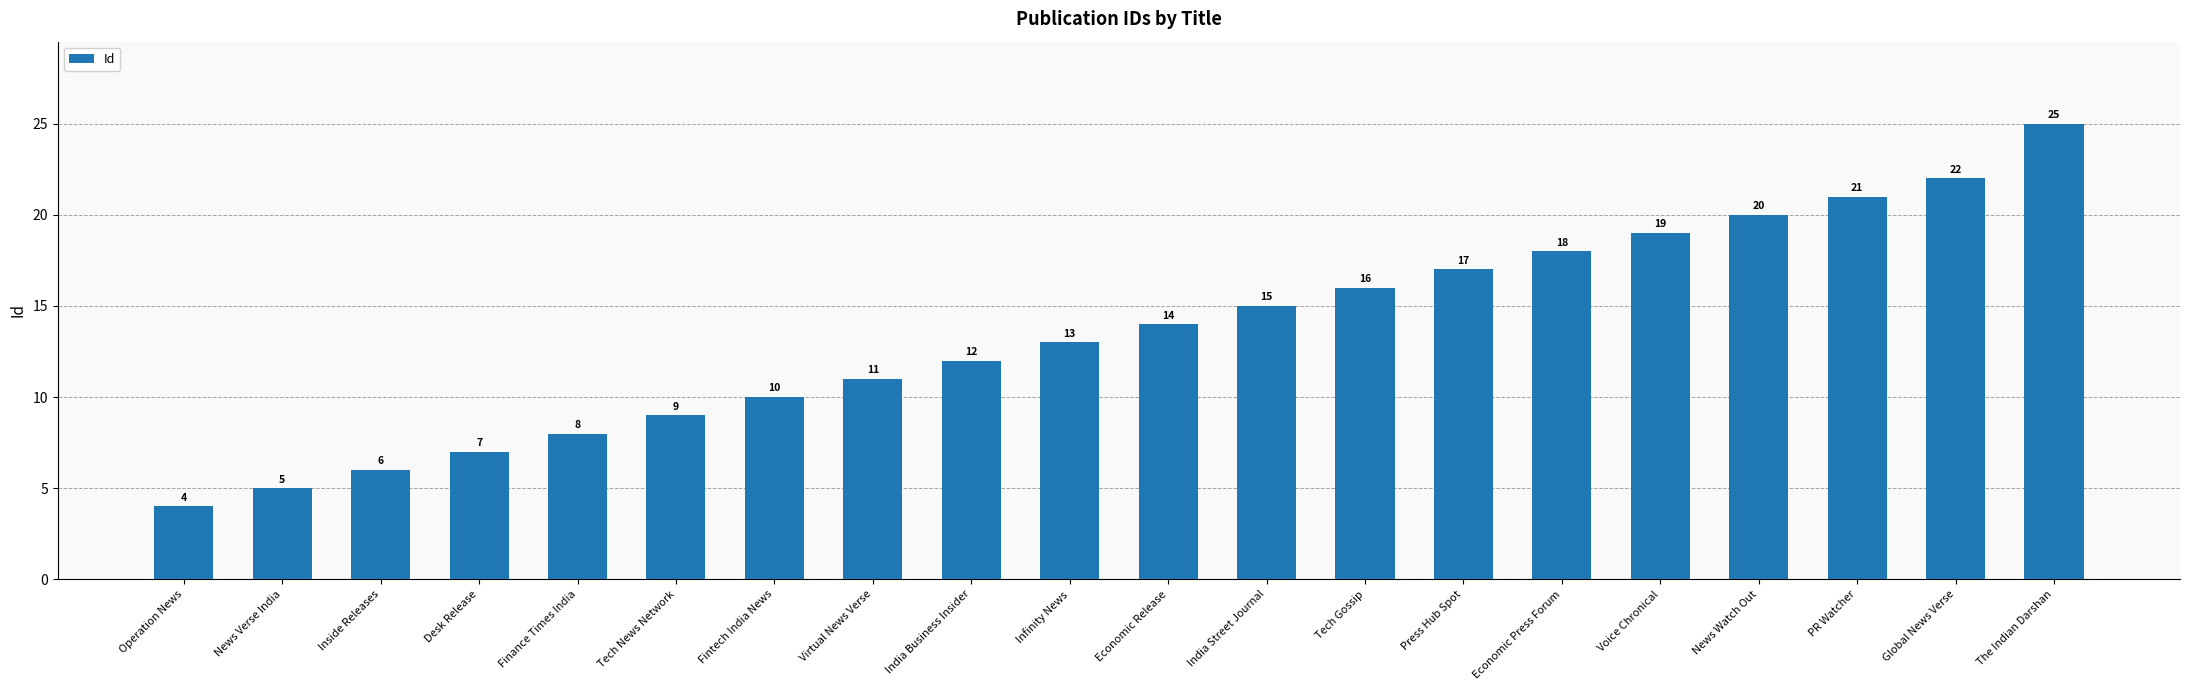

List the labels in order of value, smallest first.

Operation News, News Verse India, Inside Releases, Desk Release, Finance Times India, Tech News Network, Fintech India News, Virtual News Verse, India Business Insider, Infinity News, Economic Release, India Street Journal, Tech Gossip, Press Hub Spot, Economic Press Forum, Voice Chronical, News Watch Out, PR Watcher, Global News Verse, The Indian Darshan